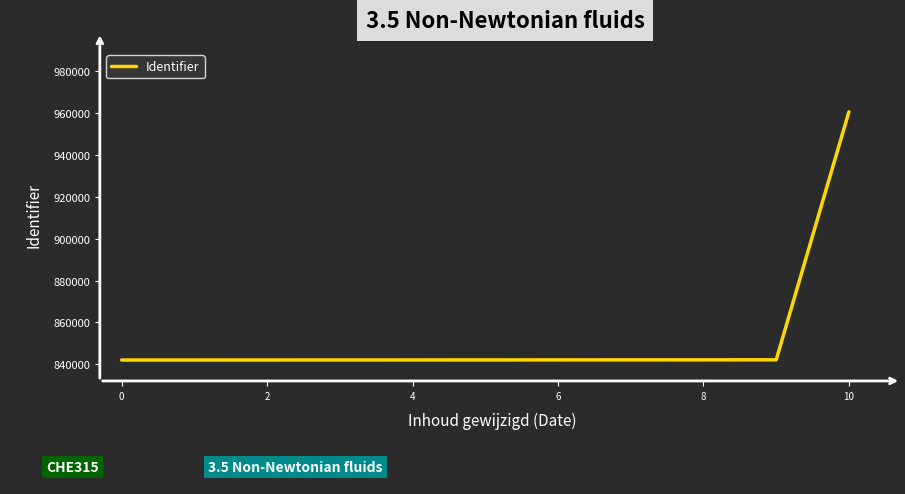

What is the smallest value displayed?

842054